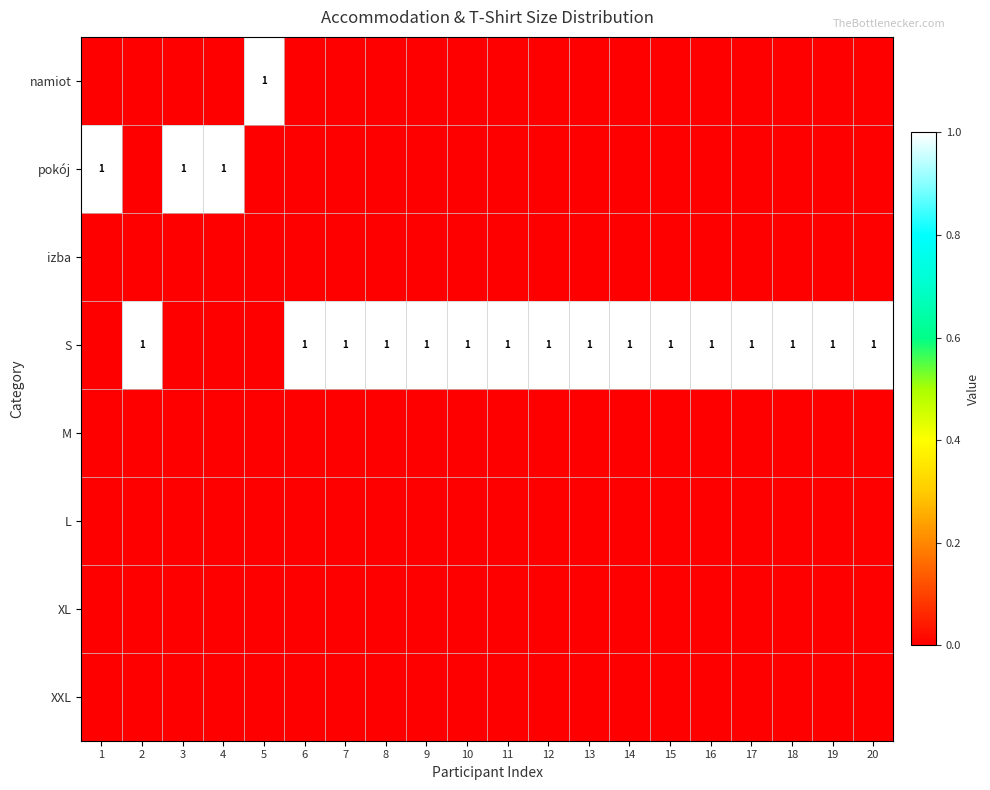

What is the maximum value shown in the chart?

1